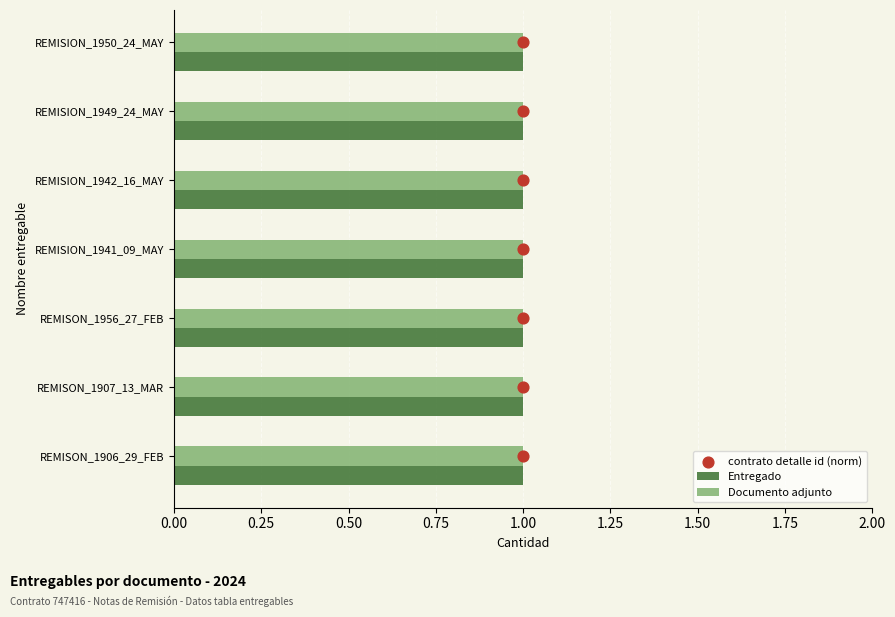

Which series has the widest spread of Y values?

contrato detalle id (norm)